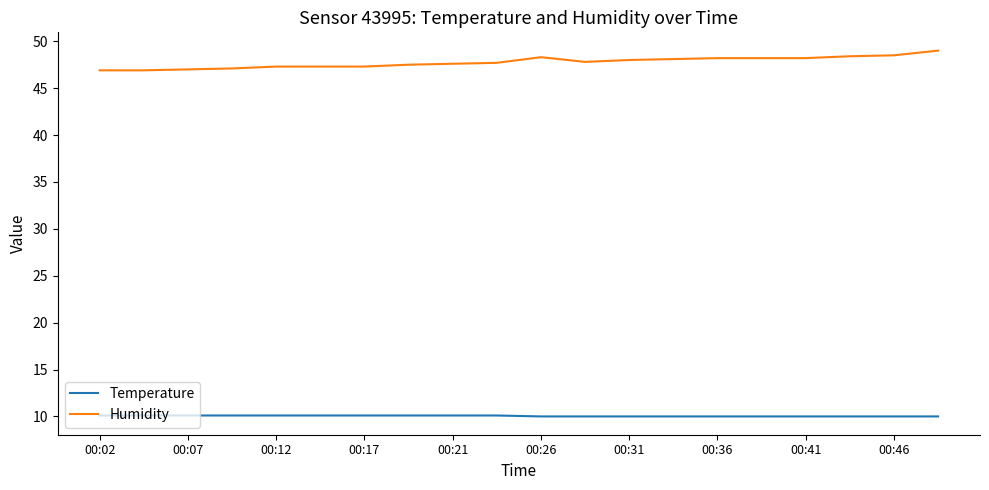

True or false: Humidity and Temperature intersect in this chart.

False